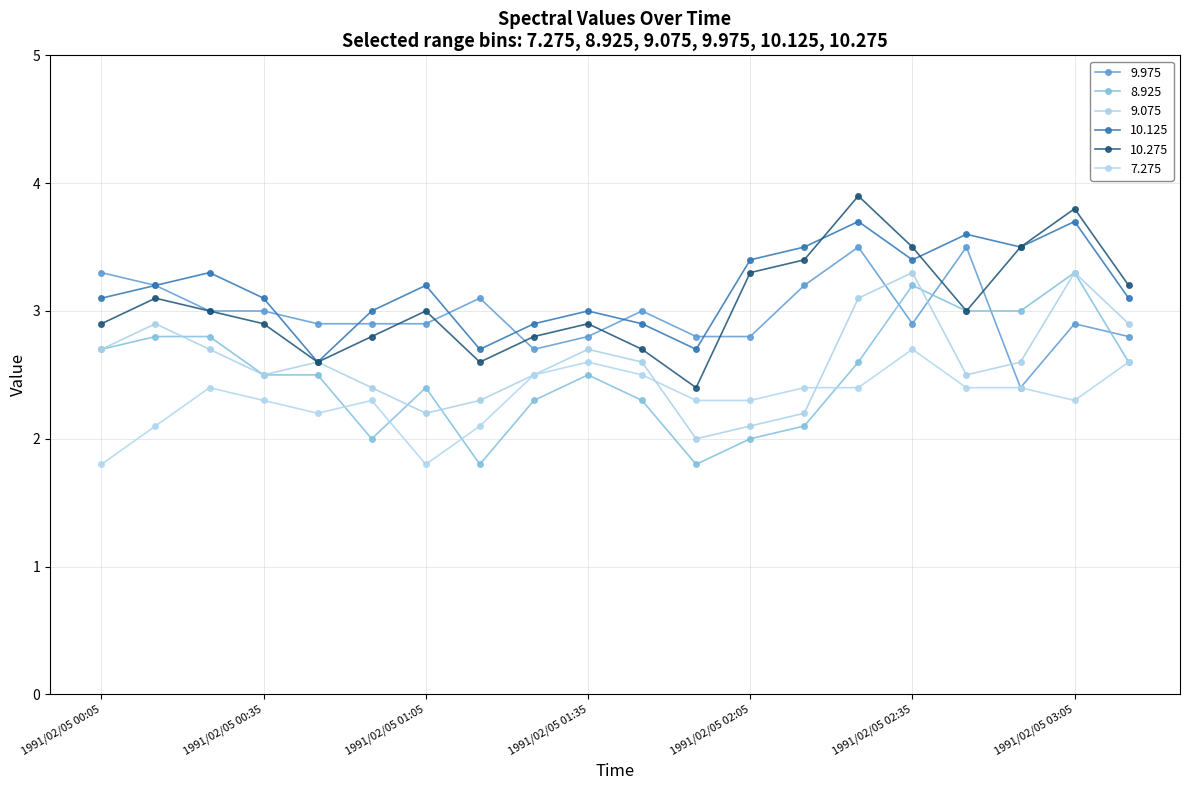

How many series are shown in this chart?

6